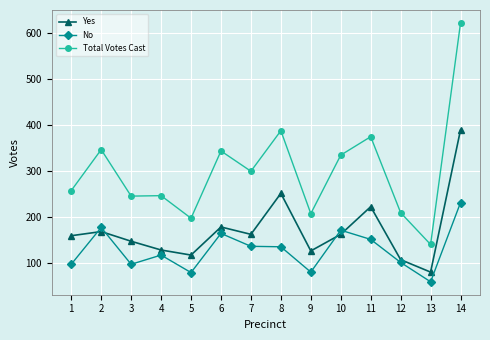

True or false: Total Votes Cast has a value of 86 at 1.

False